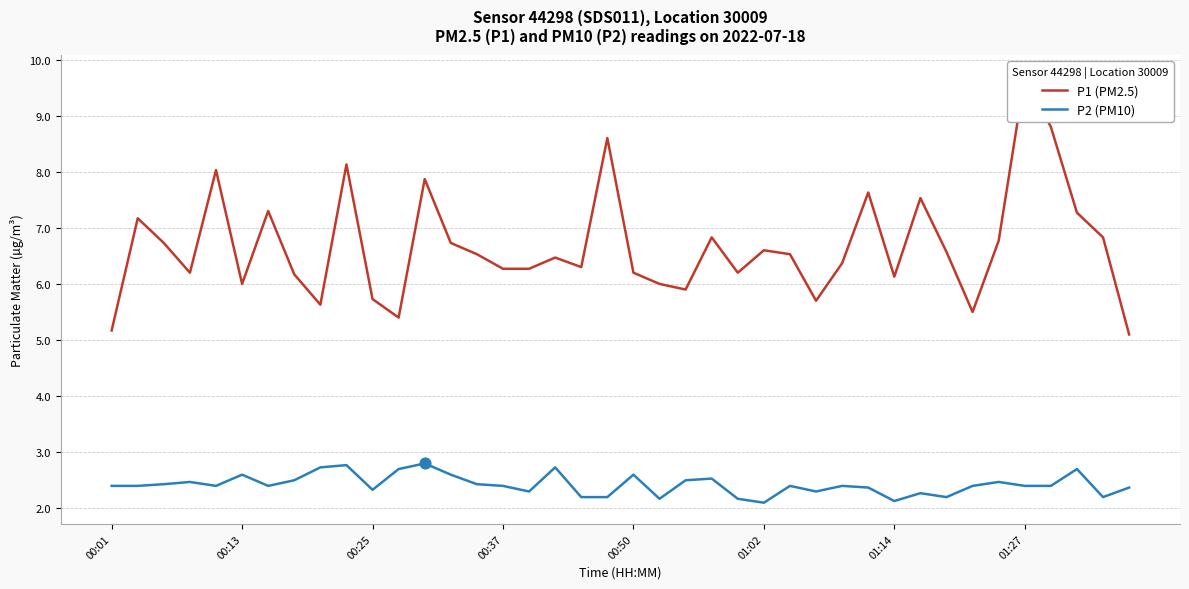

Which series has the largest Y range (max minus min)?

P1 (PM2.5)